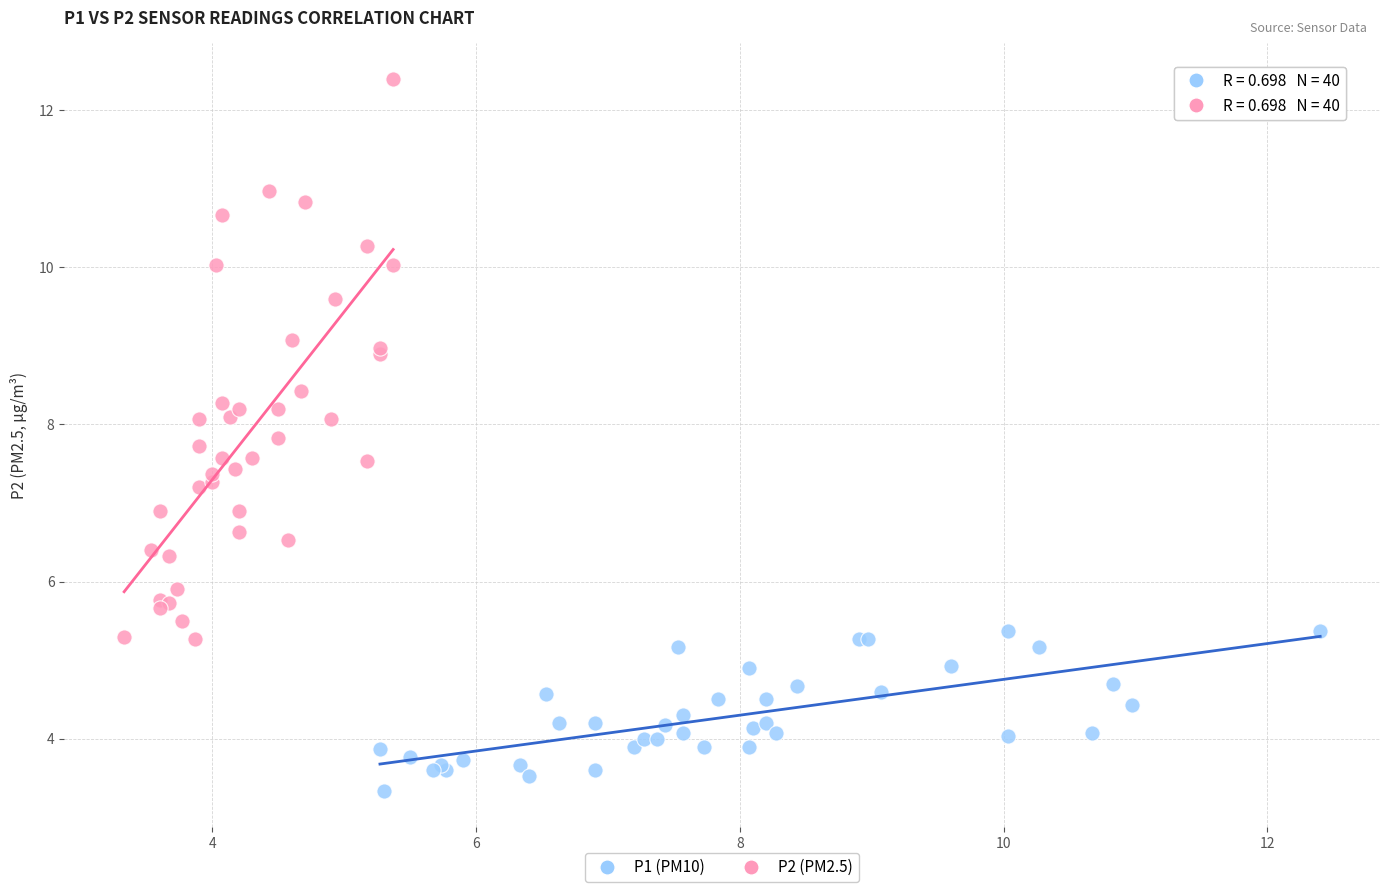

Which series has the largest Y range (max minus min)?

P2 (PM2.5)